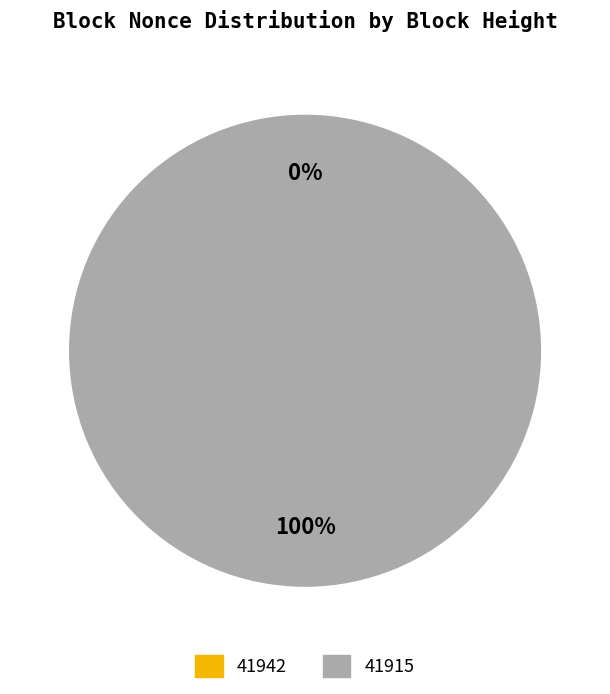

Is there a majority slice in this chart?

Yes